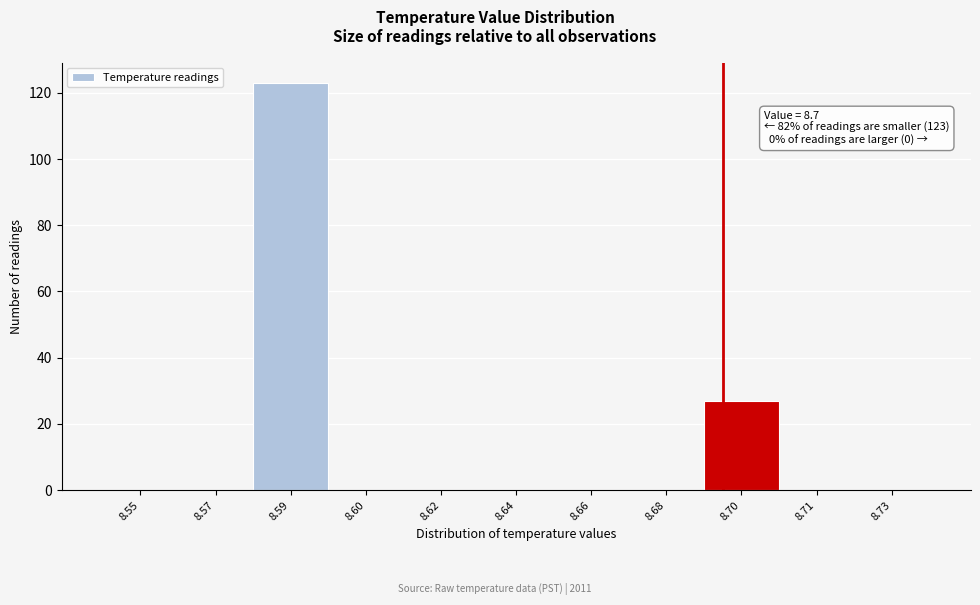

Reading right to left, what are all the values shown in this chart?

8.73=0	8.71=0	8.70=27	8.68=0	8.66=0	8.64=0	8.62=0	8.60=0	8.59=123	8.57=0	8.55=0